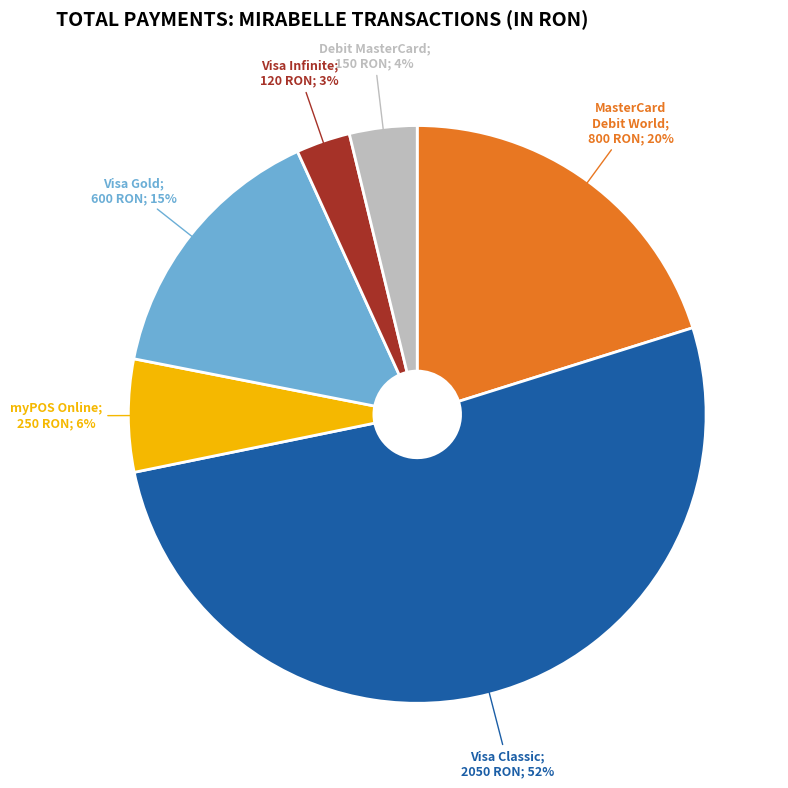

Is there any slice that represents more than half of the pie?

Yes